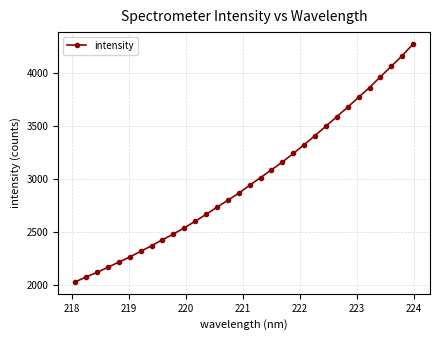

What is the sum of all values?

95718.4